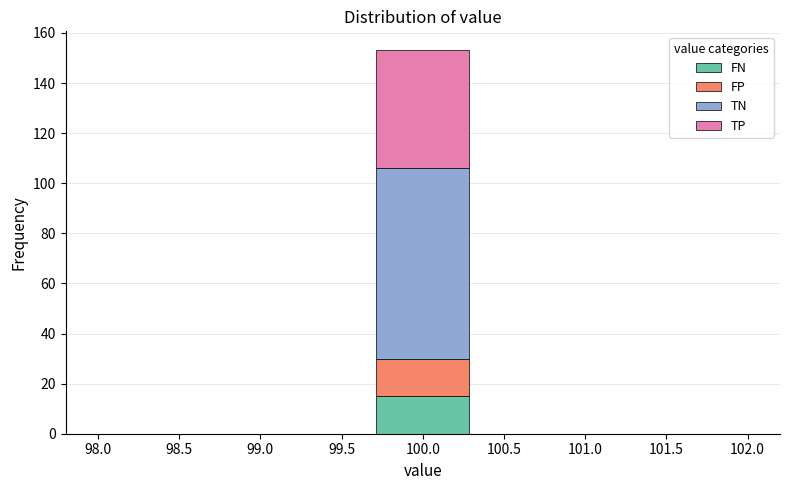

Which range on the x-axis has the tallest stacked bar (by total height)?

99.70 to 100.30